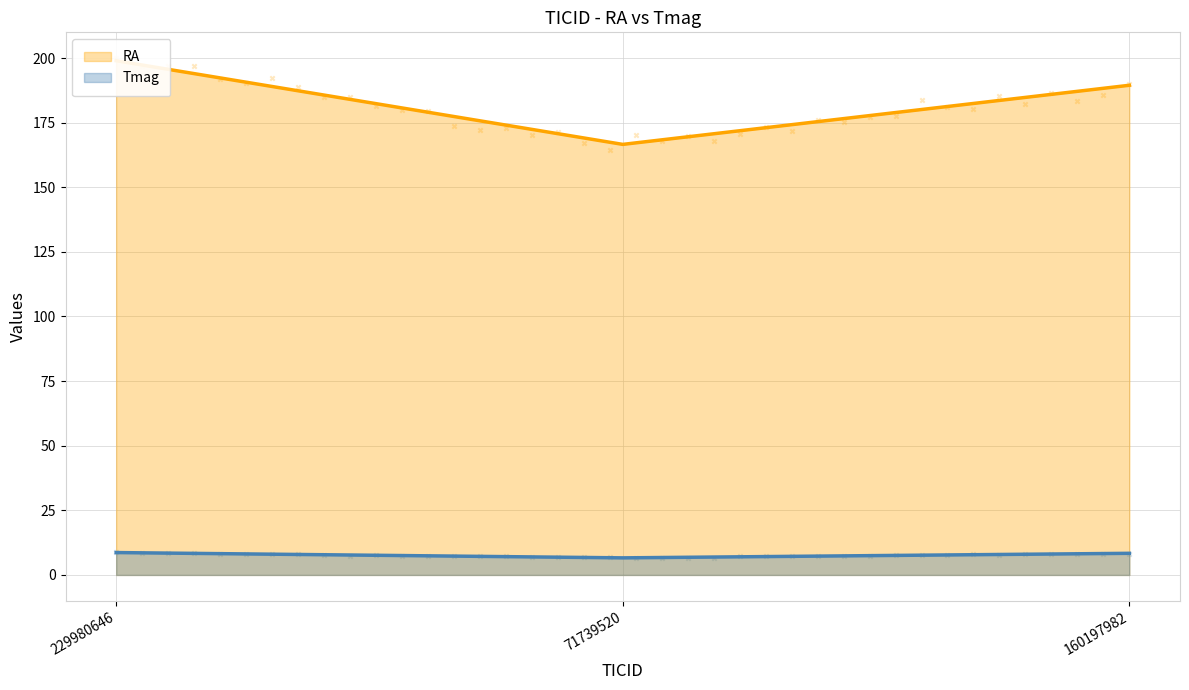

Is the value of RA at 160197982 greater than the value of Tmag at 71739520?

Yes